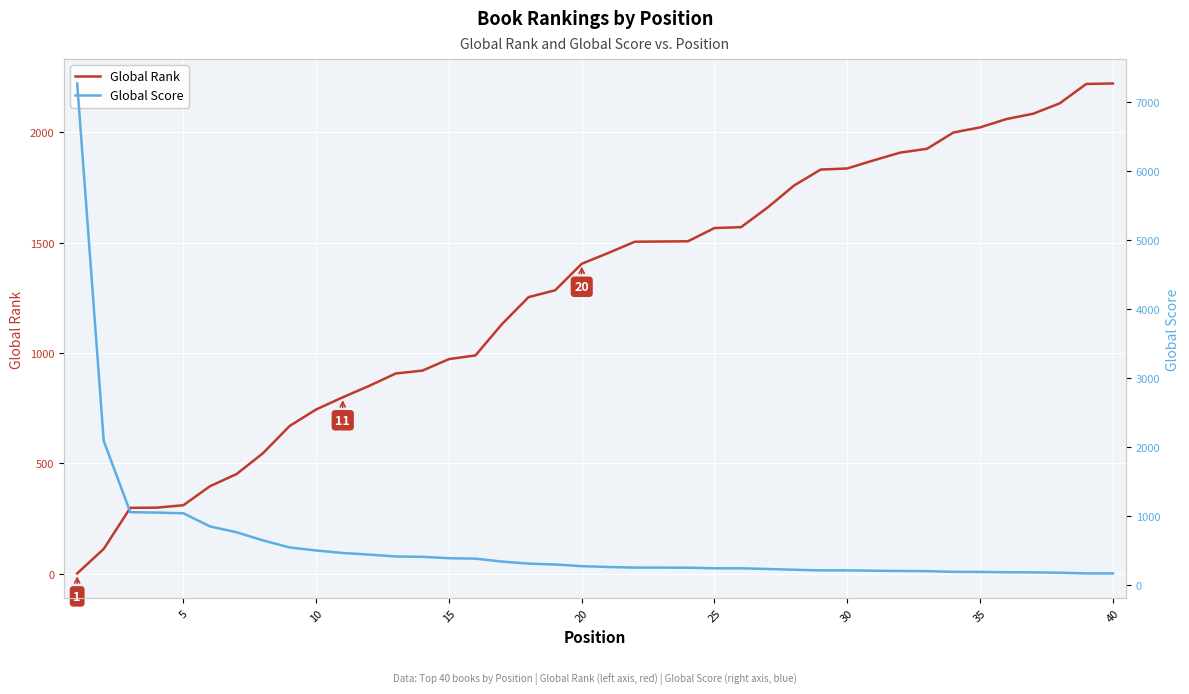

The Global Rank series shows 1200 at 36. True or false?

False